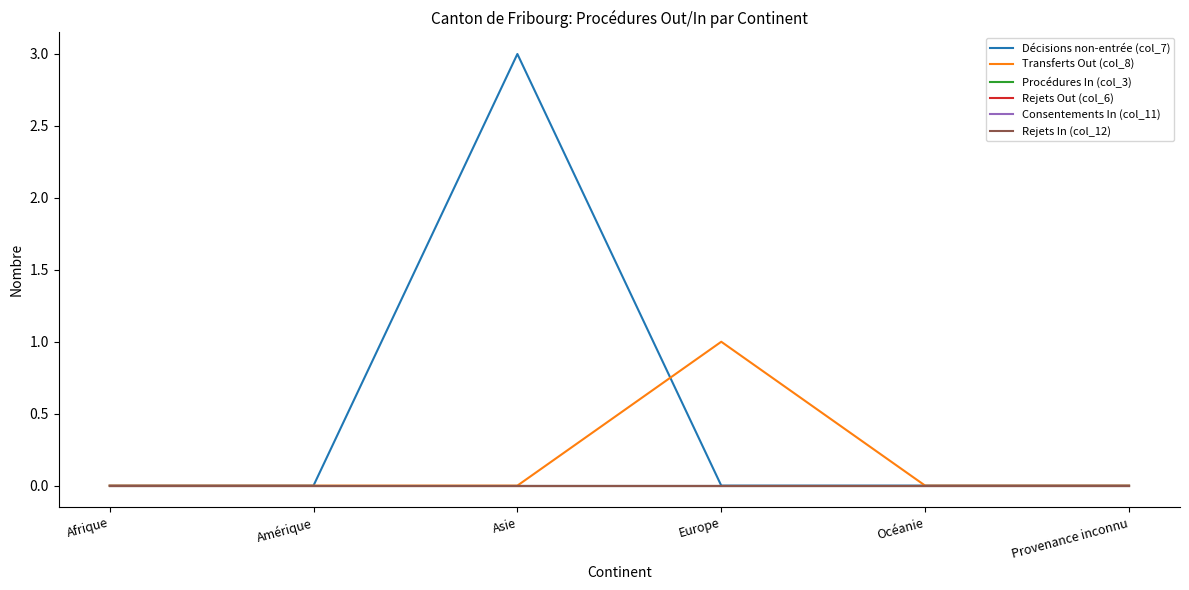

Does the chart display data point markers on the line(s)?

No